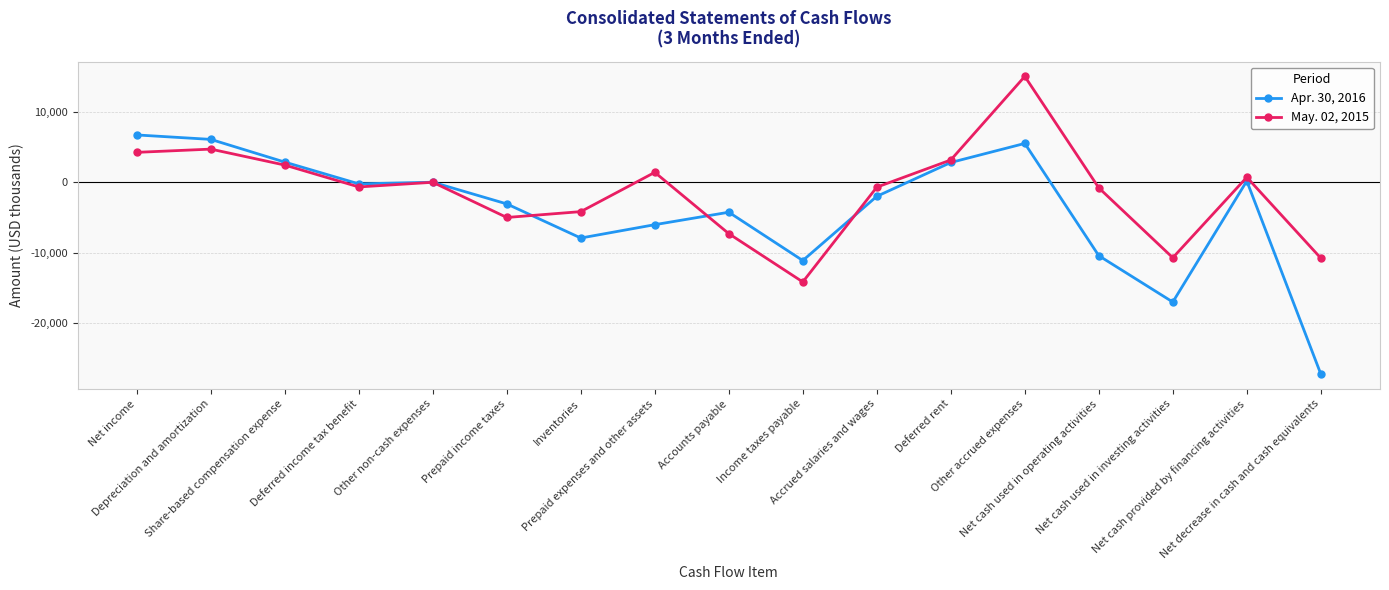

What is the approximate value of May. 02, 2015 at Depreciation and amortization, to the nearest 50?

4750